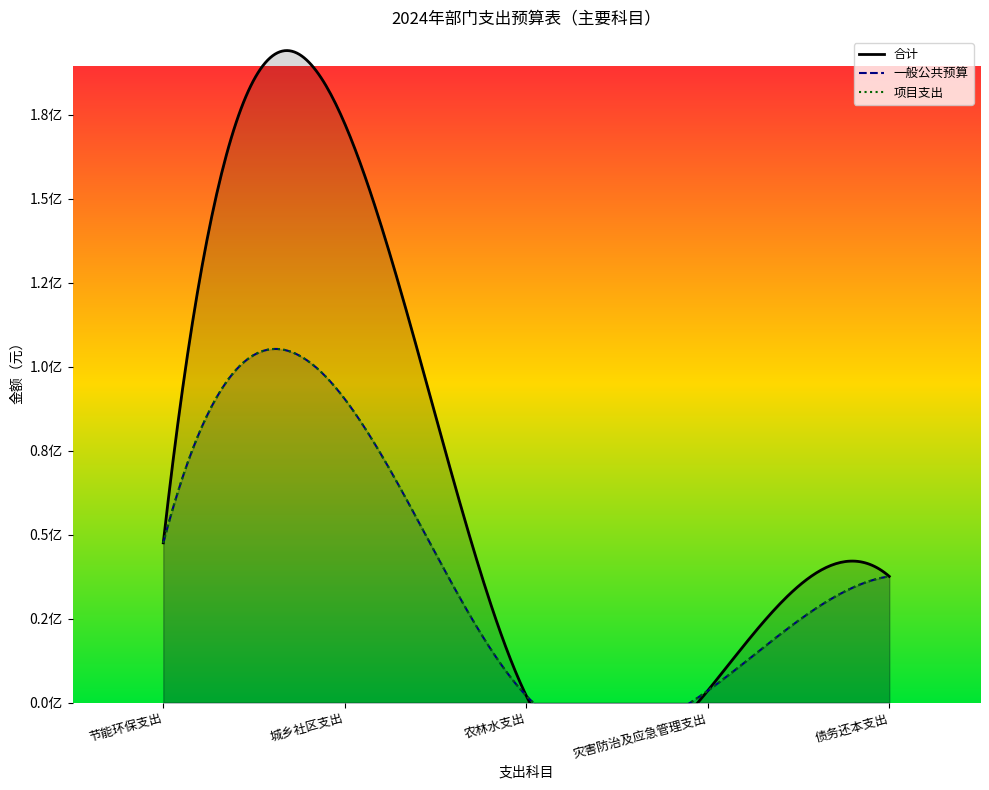

How many lines are shown in the chart?

3